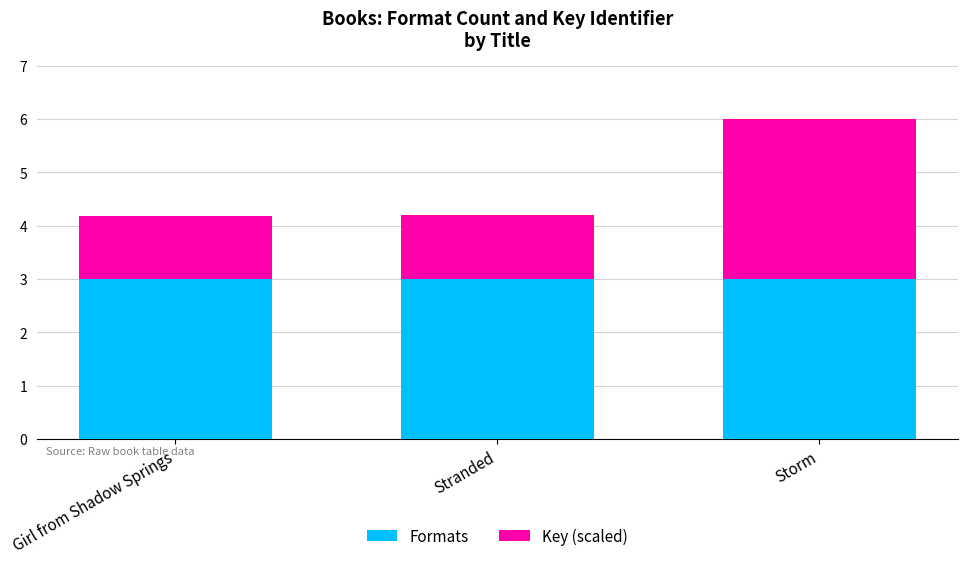

True or false: Formats has a value of 3.0 at Stranded.

True